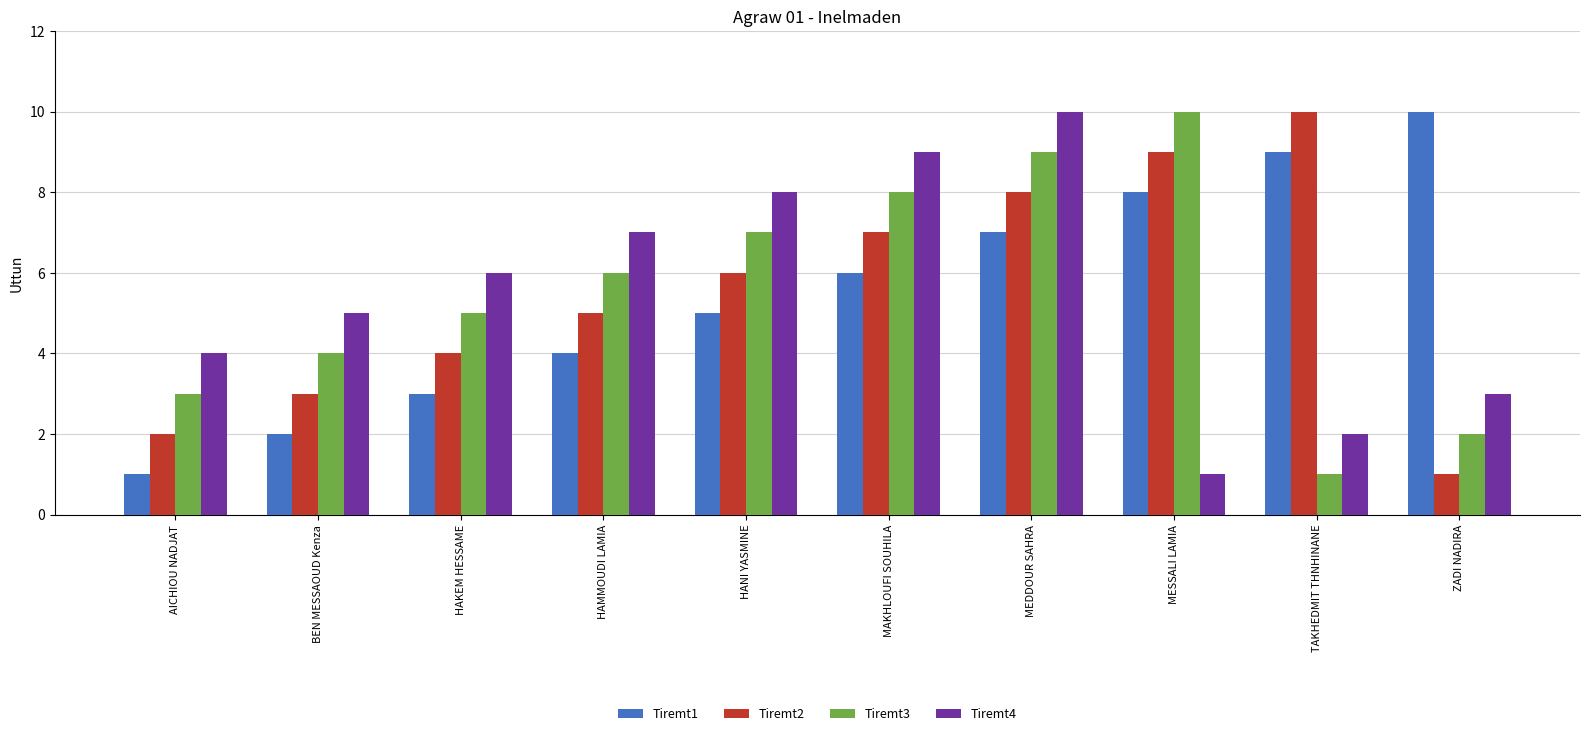

The value of Tiremt2 at HAMMOUDI LAMIA is 5. True or false?

True